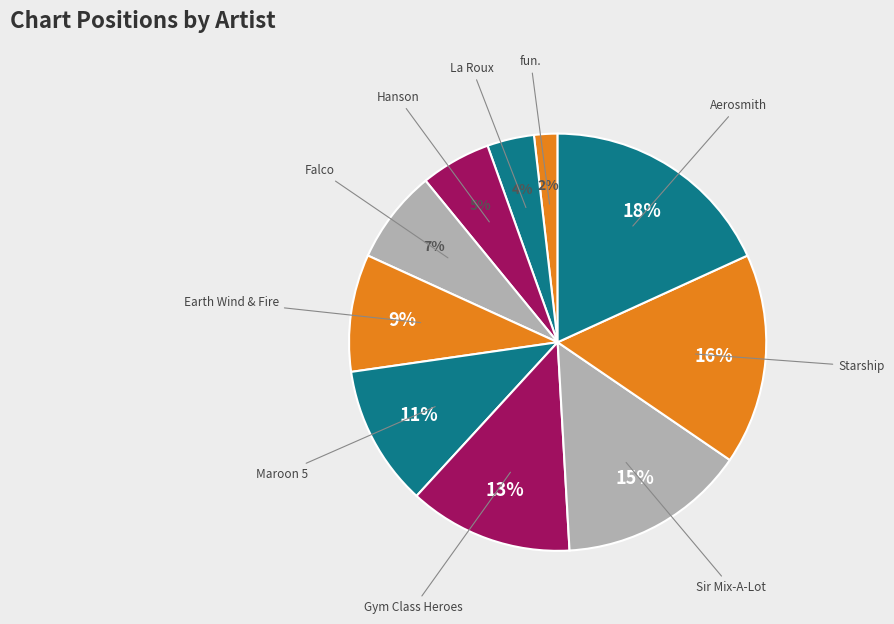

Rank the categories by value from lowest to highest.

fun., La Roux, Hanson, Falco, Earth Wind & Fire, Maroon 5, Gym Class Heroes, Sir Mix-A-Lot, Starship, Aerosmith